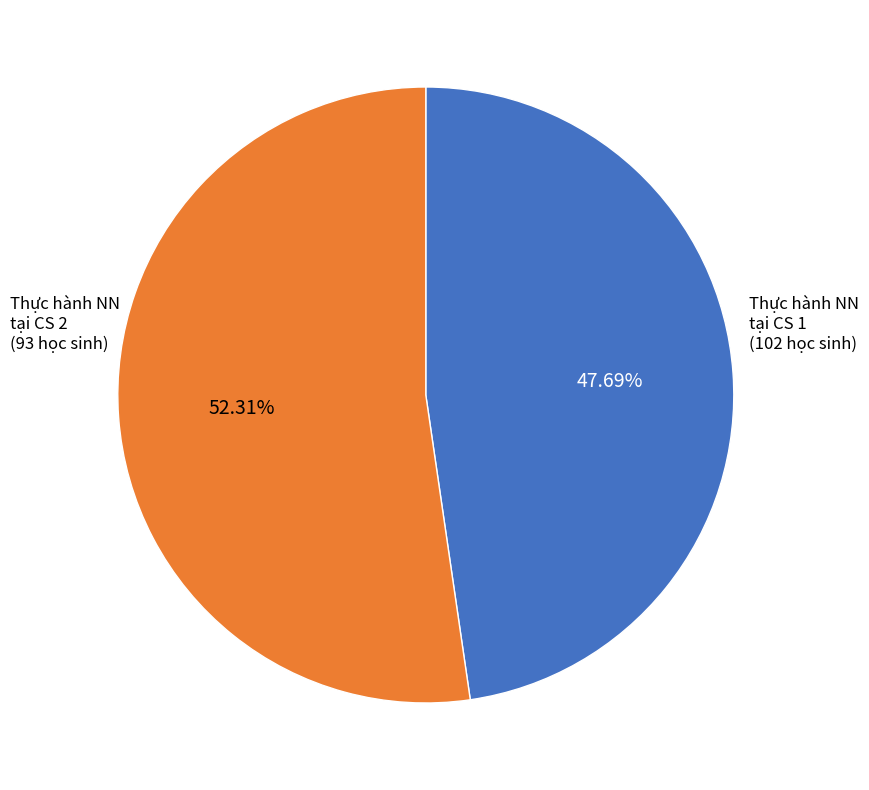

Does any single category account for the majority?

Yes